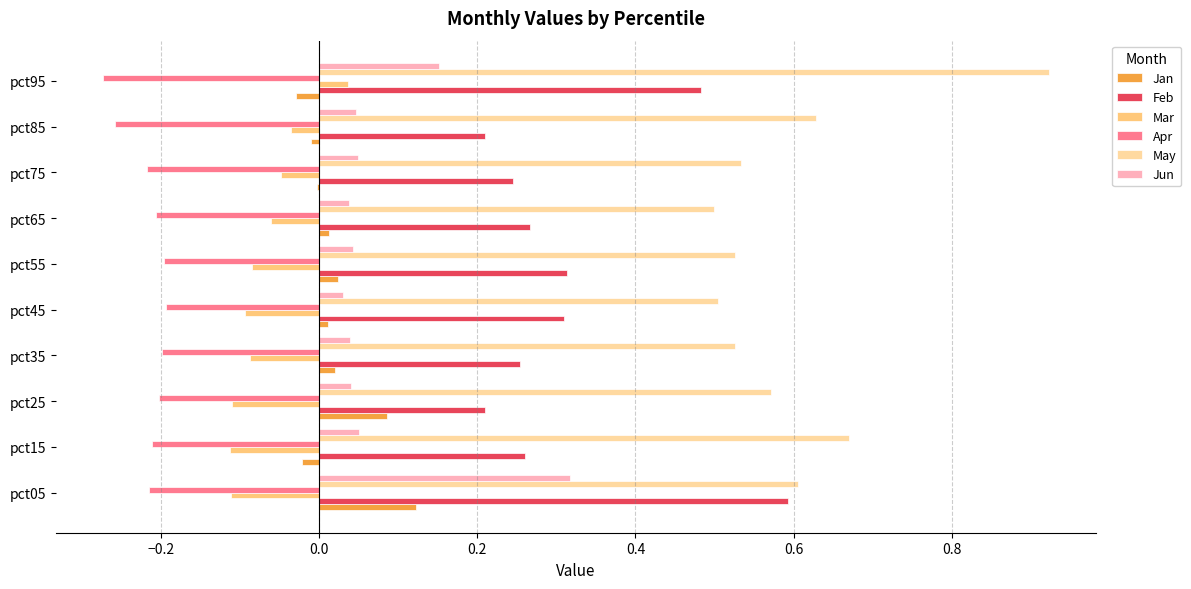

How many values in the Mar series exceed 0?

1